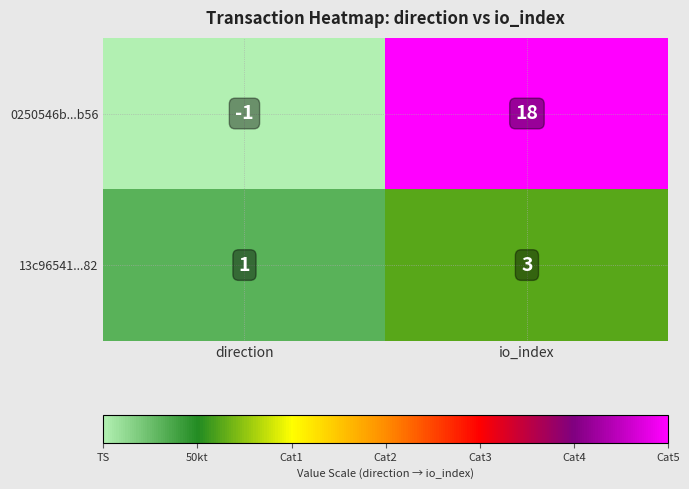

Between direction and io_index, which series saw the biggest shift?

0250546b...b56